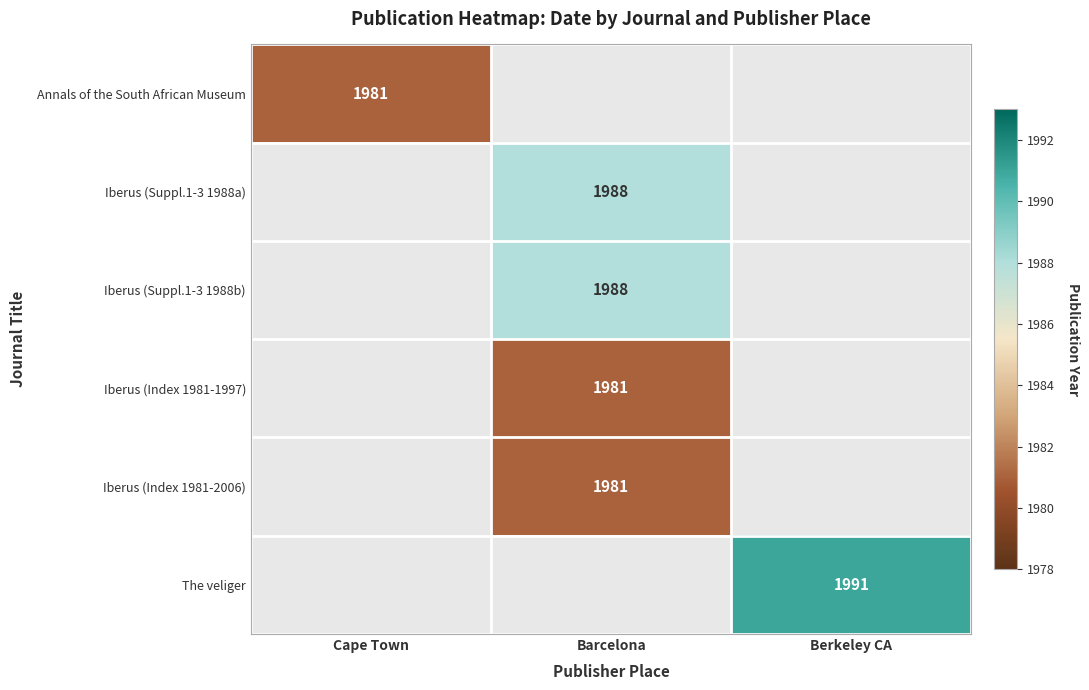

The value of Iberus (Index 1981-2006) at Barcelona is 1981. True or false?

True